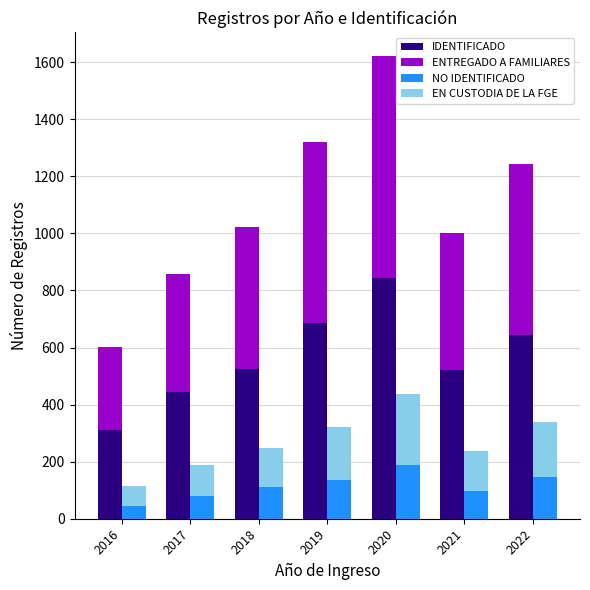

Between 2021 and 2019, which is larger?

2019